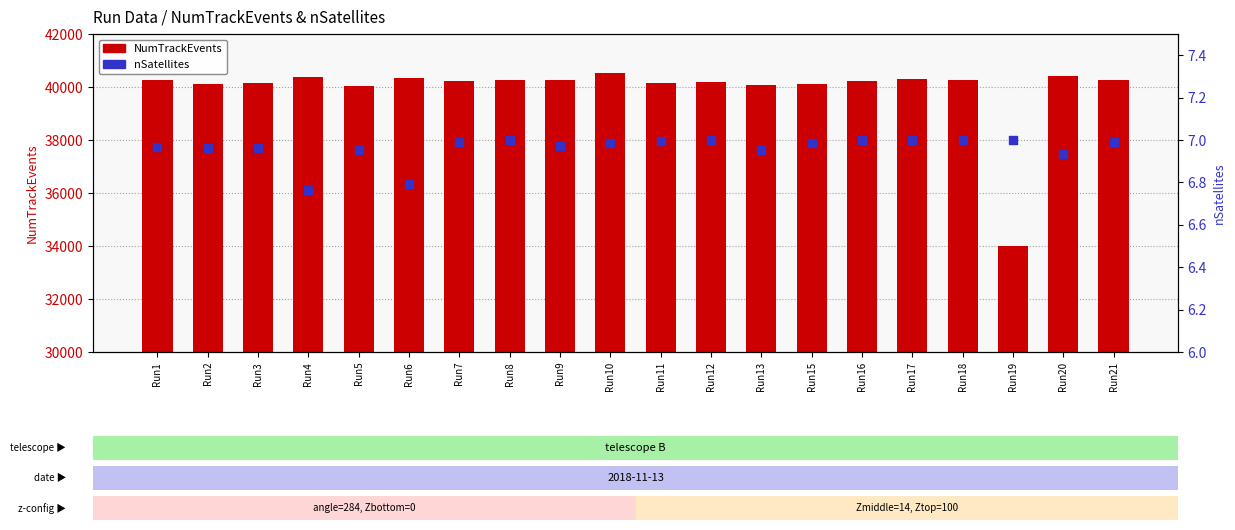

Is the value of NumTrackEvents at Run13 greater than the value of nSatellites at Run9?

Yes